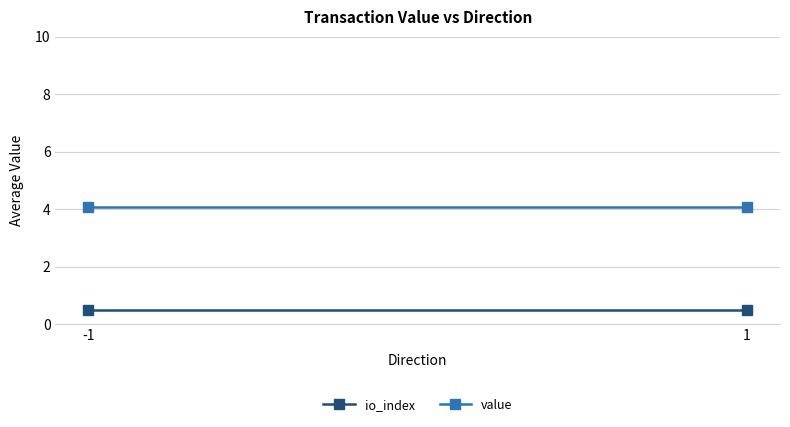

Reading left to right, list all the values displayed in this chart.

io_index: 0.5	0.5
value: 4.1	4.1